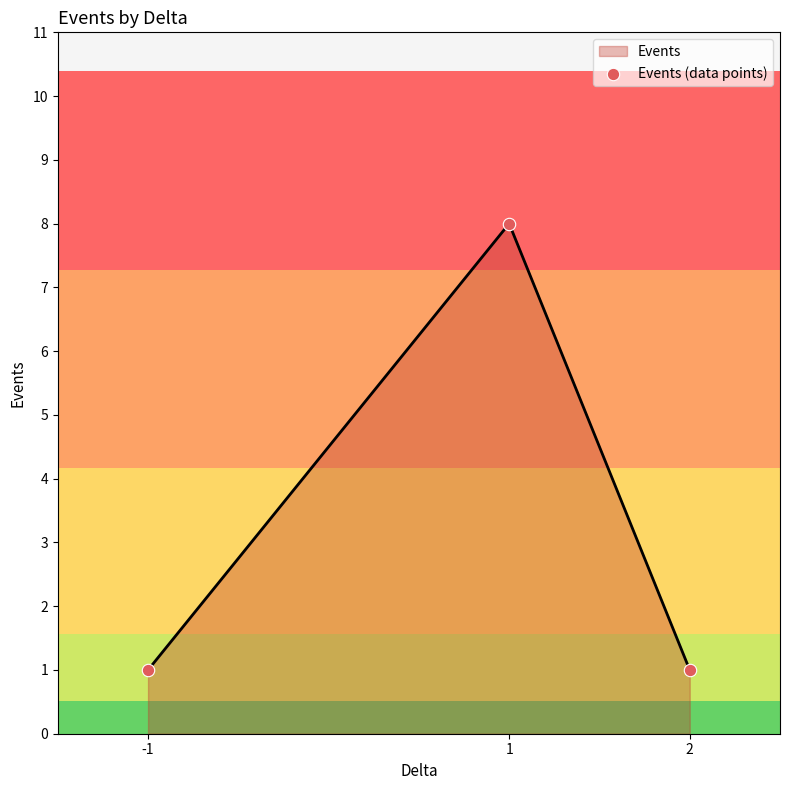

Approximately how many times larger is the value at 1 compared to 2?

8.0